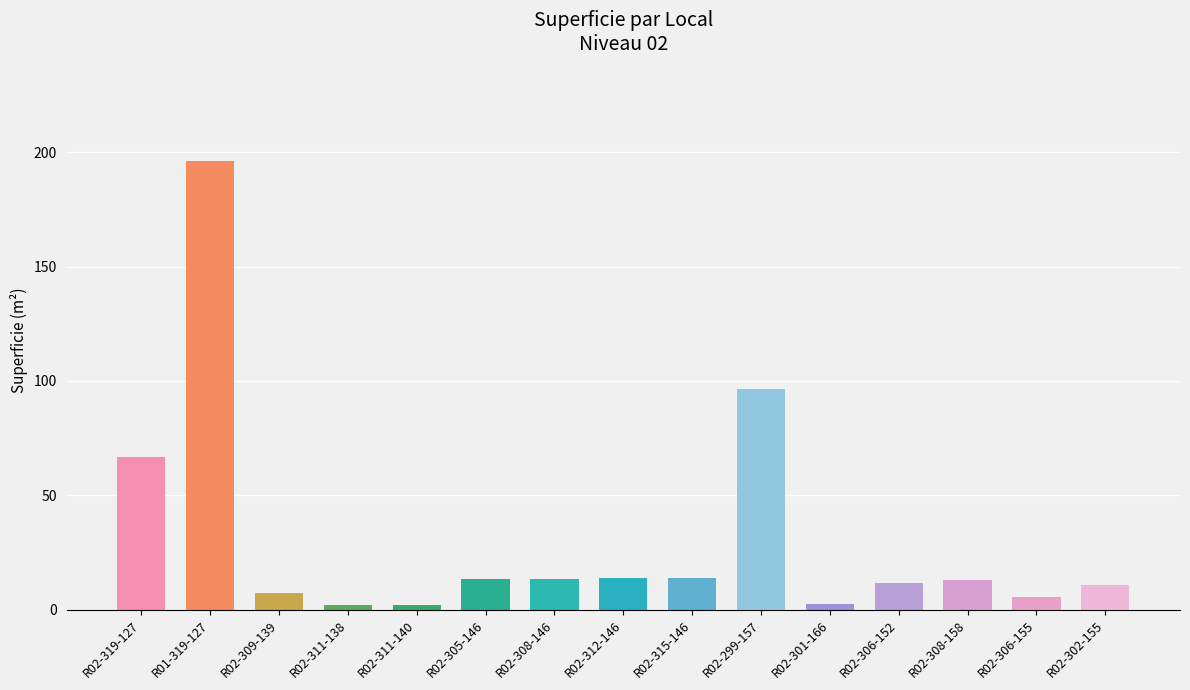

What is the label of the 11th bar from the left?

R02-301-166